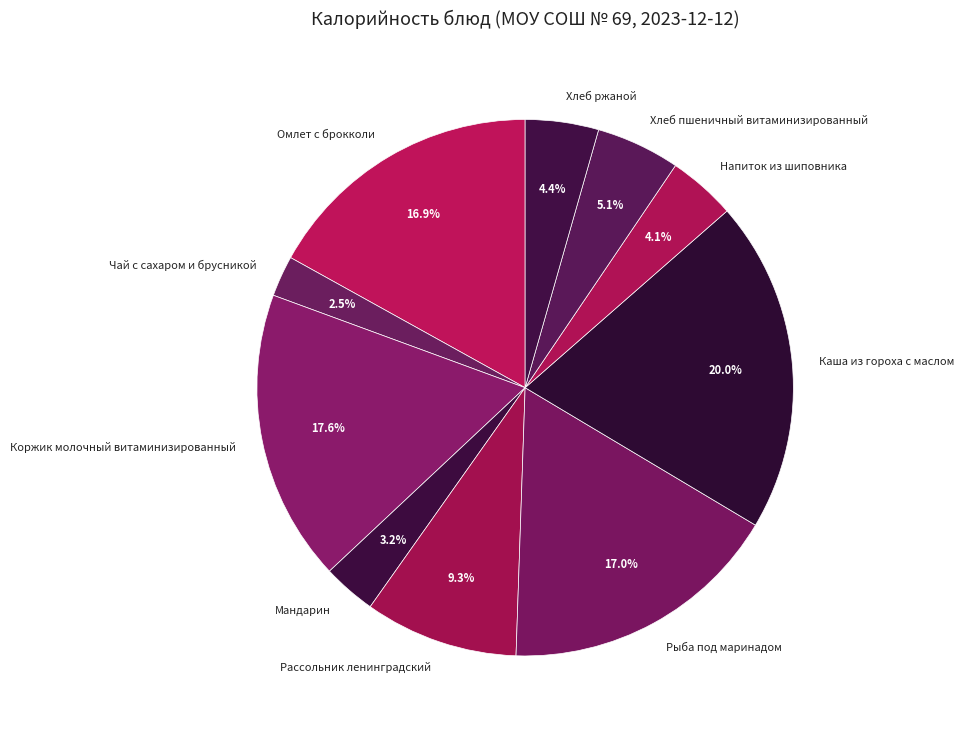

The Каша из гороха с маслом slice represents 27% of the pie. True or false?

False